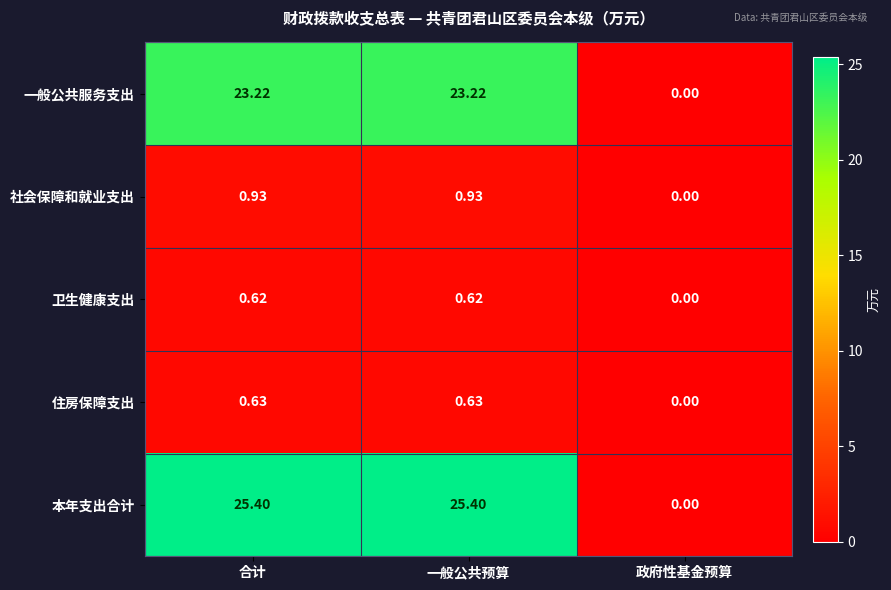

At which label is 住房保障支出 closest to 0?

政府性基金预算